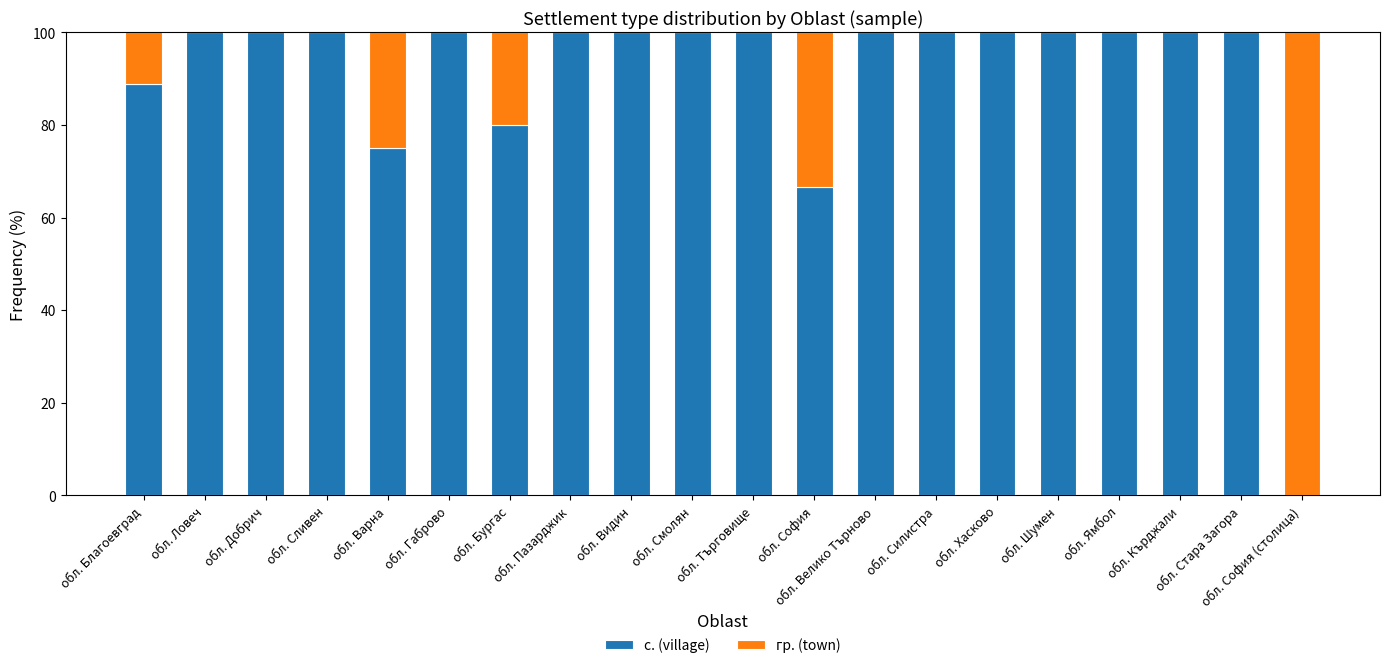

What is the approximate value of с. (village) at обл. Стара Загора?

100.0